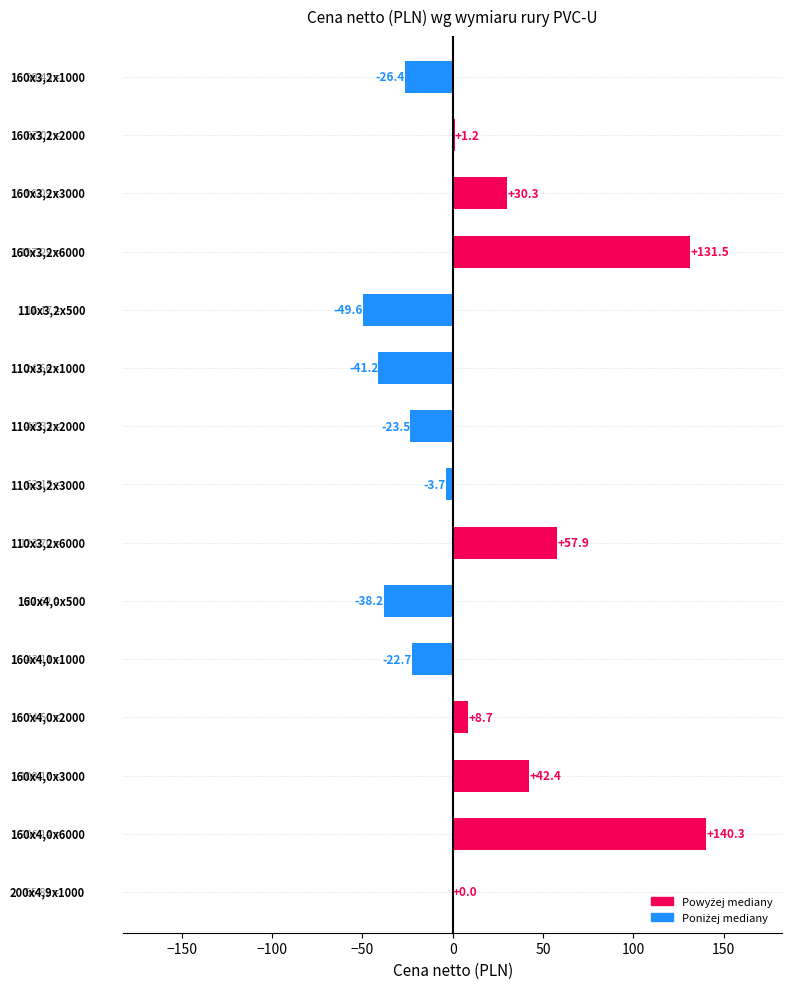

What is the sum of all values?

206.9